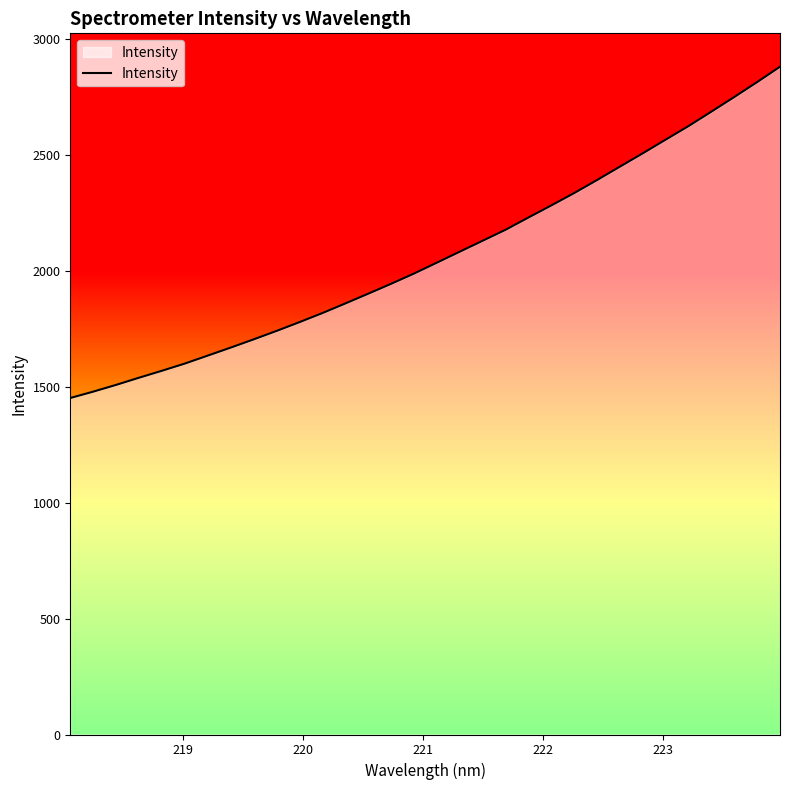

True or false: there are more than 2 points higher than both neighbors.

False